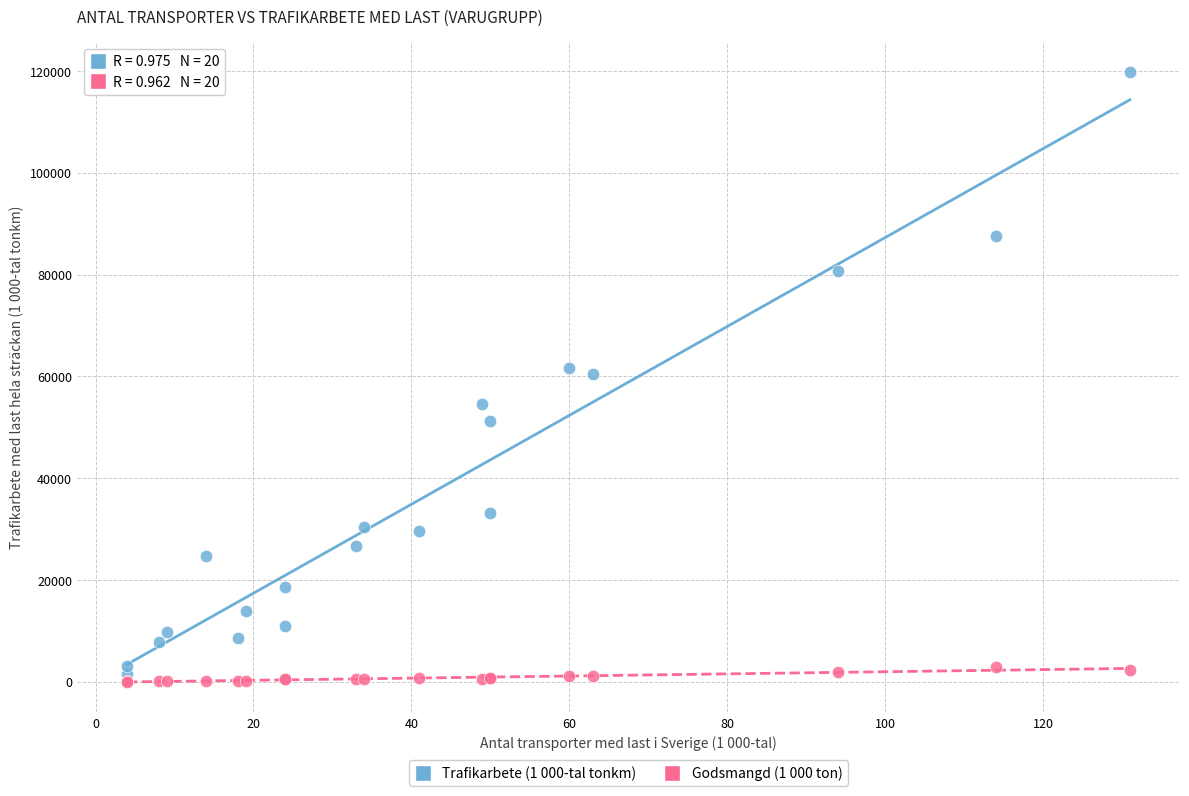

Which series reaches the maximum Y coordinate?

Trafikarbete (1 000-tal tonkm)